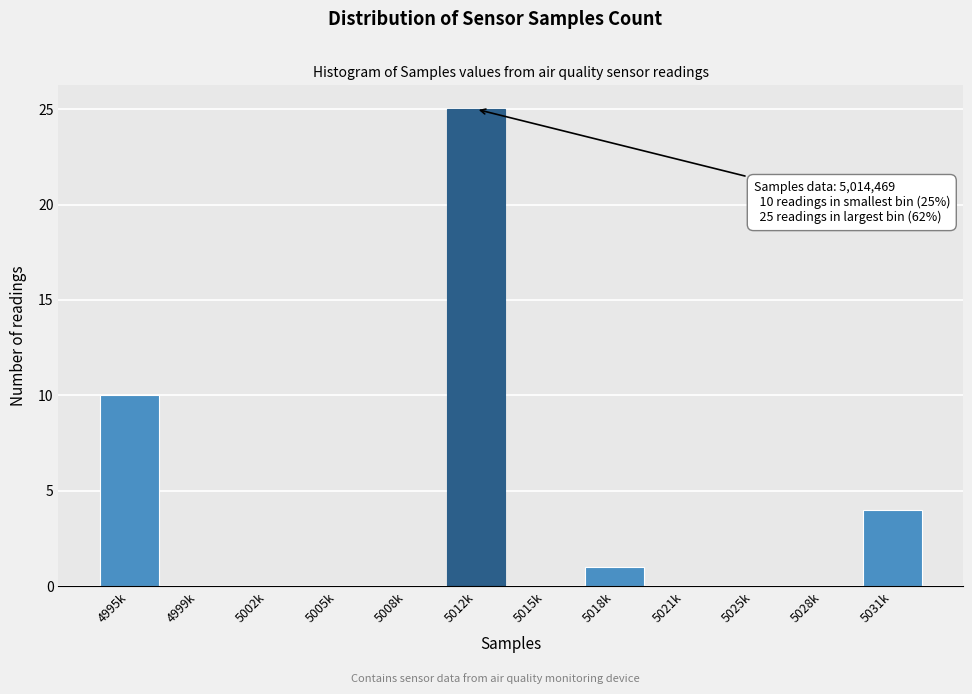

Reading left to right, transcribe all the data shown in this chart.

4995k=10	4999k=0	5002k=0	5005k=0	5008k=0	5012k=25	5015k=0	5018k=1	5021k=0	5025k=0	5028k=0	5031k=4